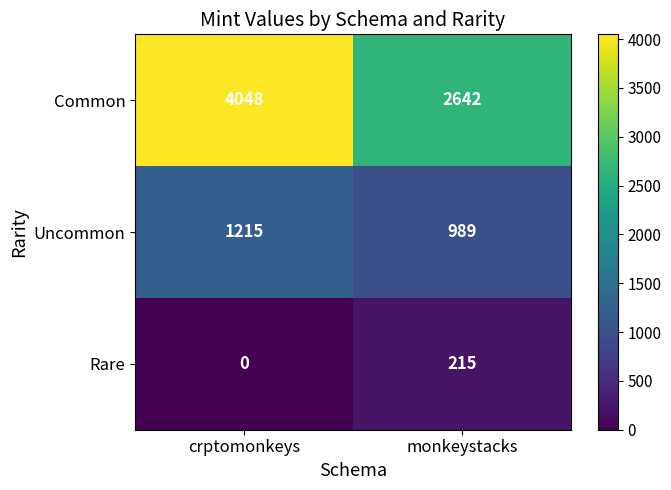

Reading left to right, transcribe all the data shown in this chart.

Common: crptomonkeys=4048	monkeystacks=2642
Uncommon: crptomonkeys=1215	monkeystacks=989
Rare: crptomonkeys=0	monkeystacks=215